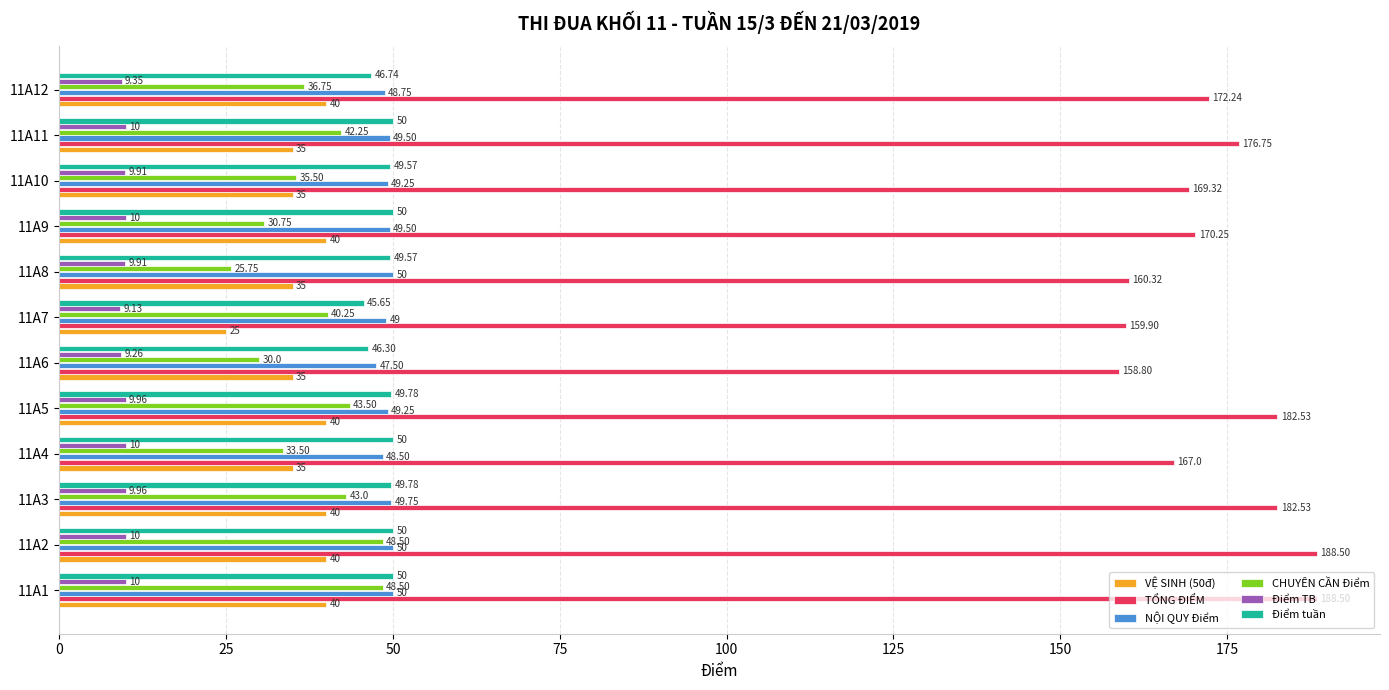

What is the sum of all Điểm TB values?

117.5